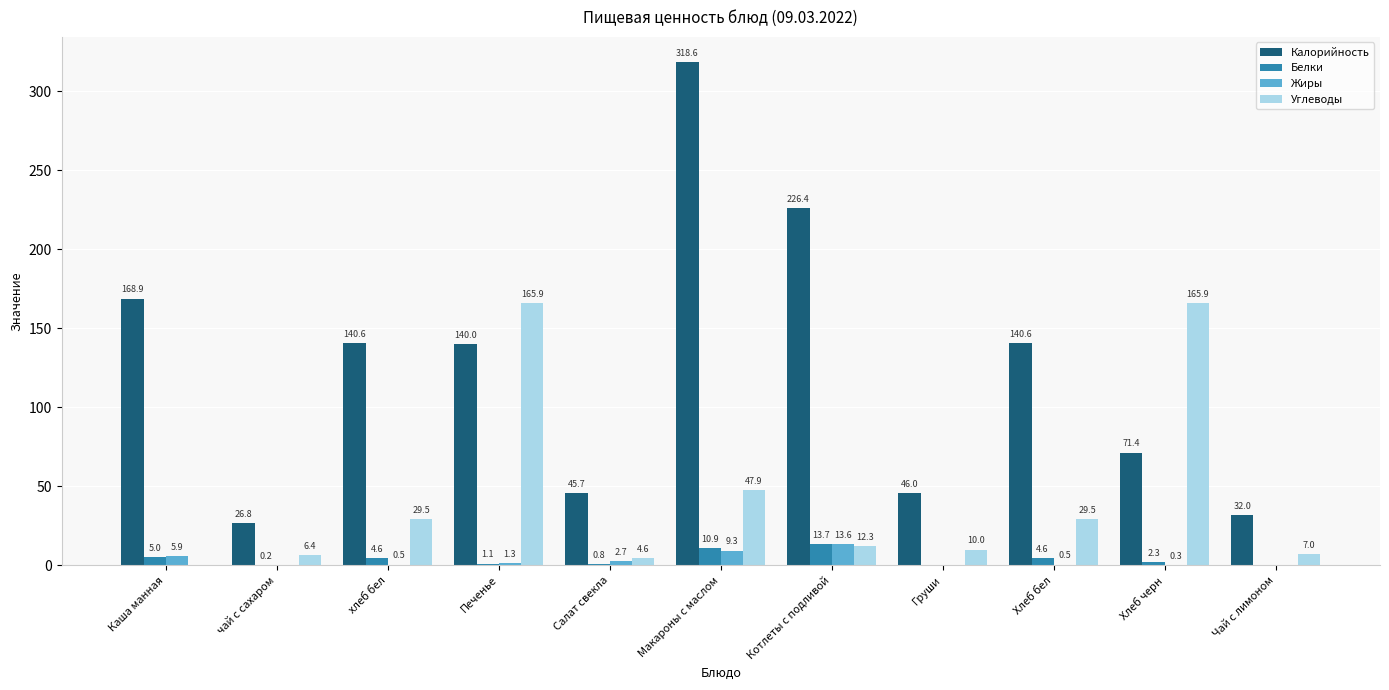

Between Салат свекла and Груши, which series saw the biggest shift?

Углеводы